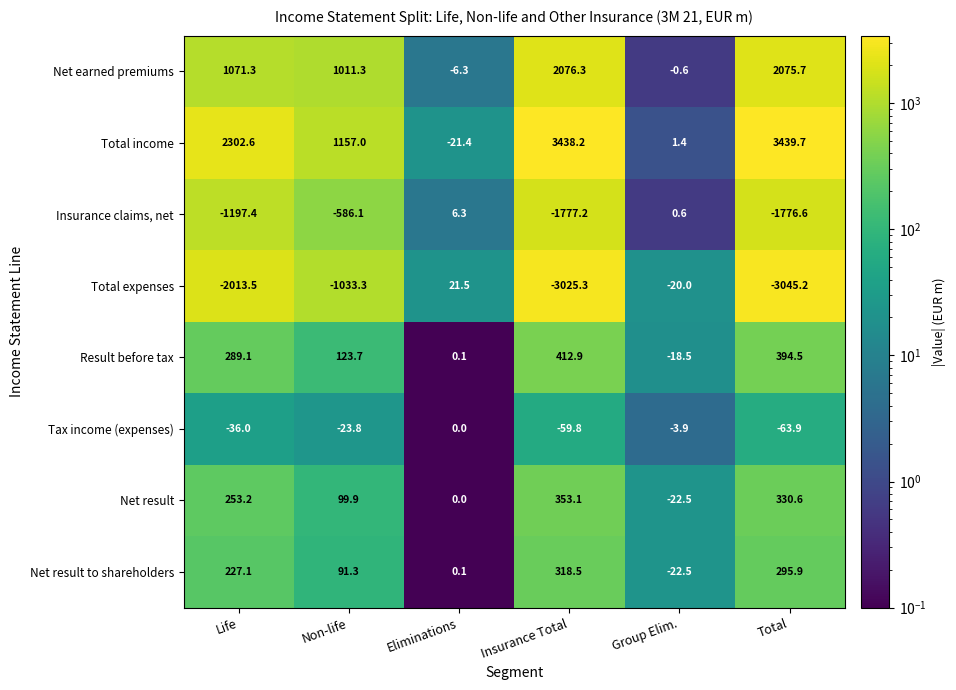

How many data points in Net result to shareholders are less than 227?

3